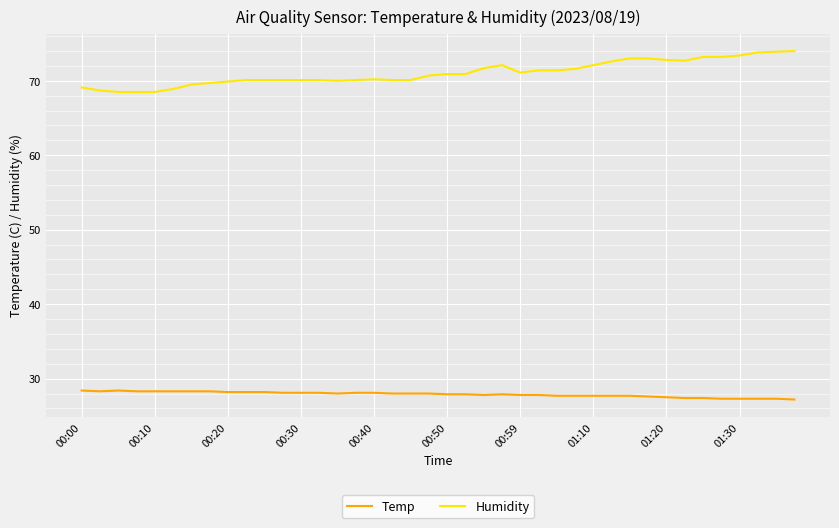

Which series has the widest spread of values?

Humidity